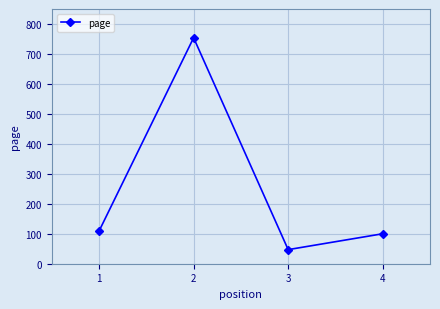

Is it true that the value at 2 is 754?

True